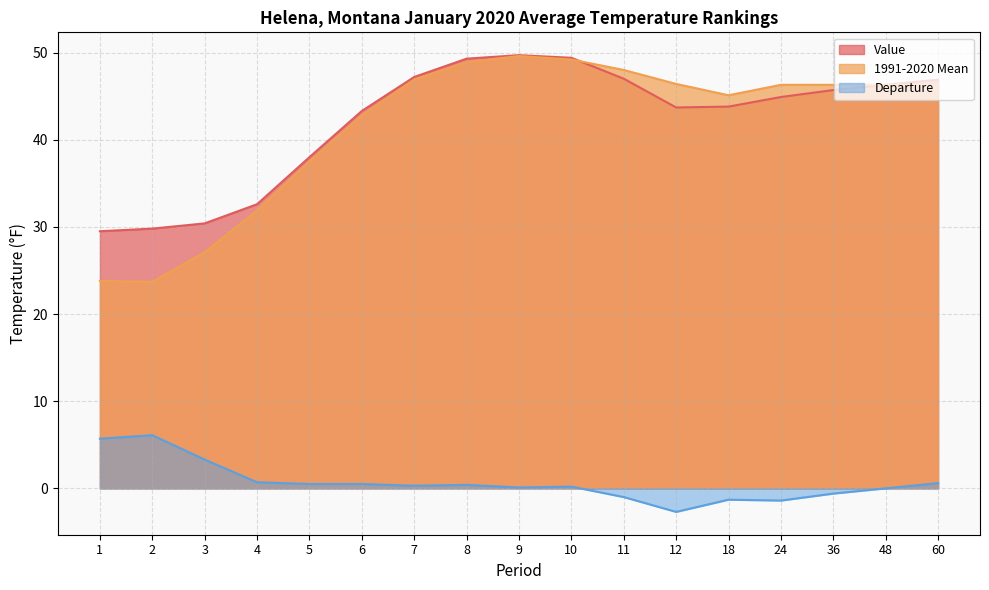

Does the chart have visible grid lines?

Yes